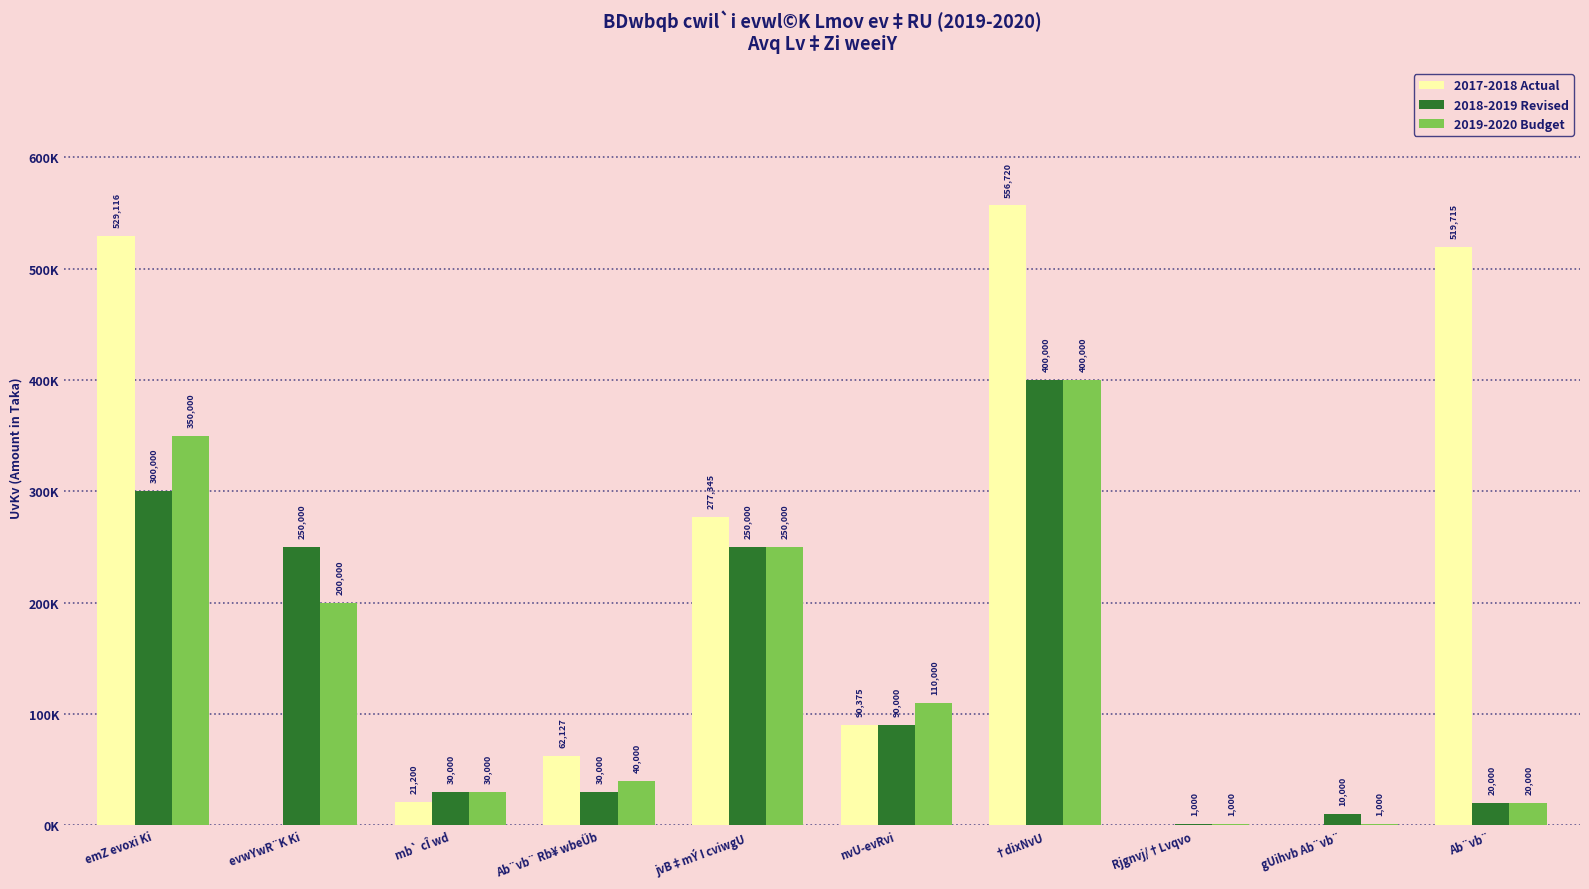

True or false: 2018-2019 Revised has a value of 10885 at Ab¨vb¨.

False